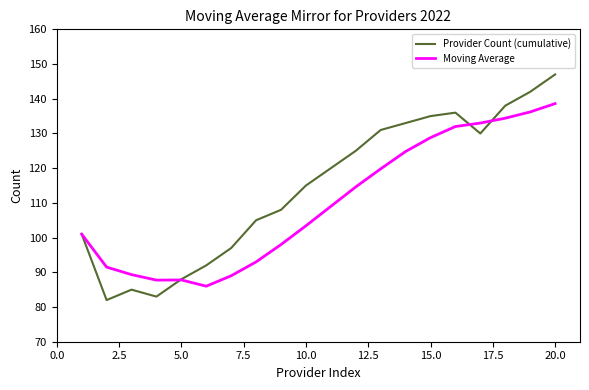

Which series has the largest total across all categories?

Provider Count (cumulative)